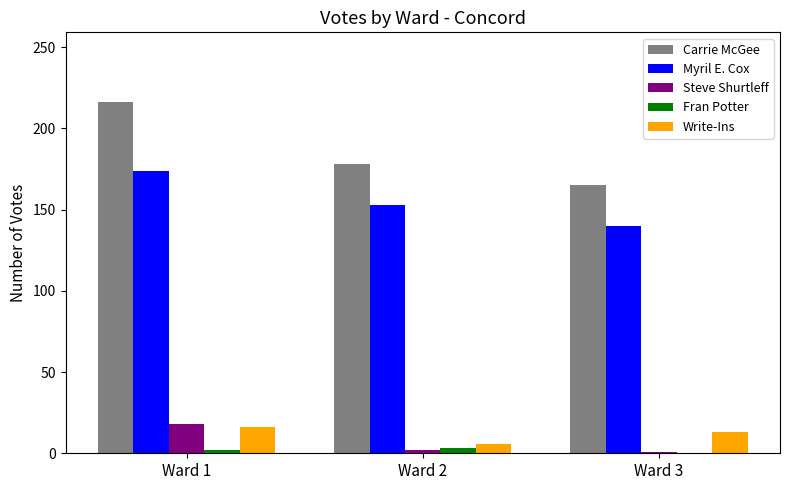

What is the average value of the Write-Ins series?

12